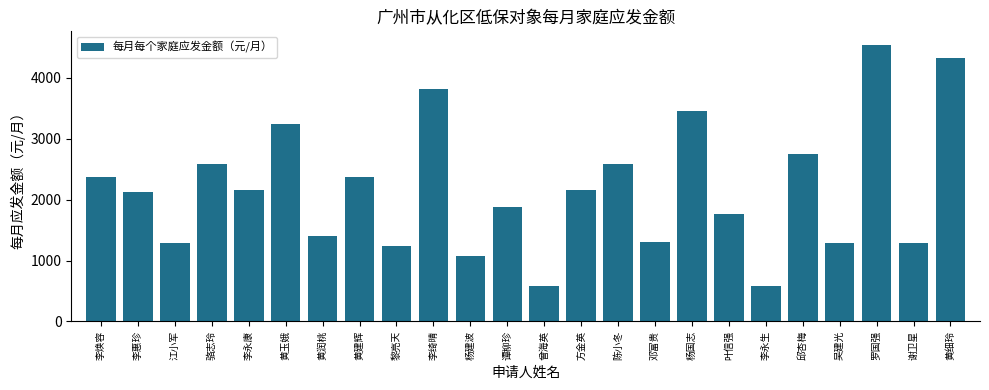

At which category does the chart reach its peak across all series?

罗国强